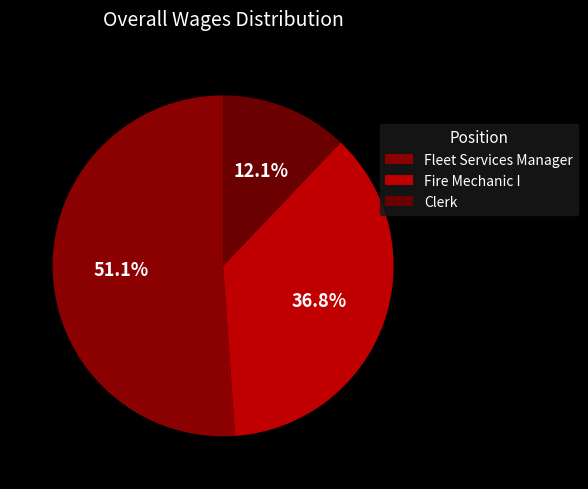

To the nearest percent, what is the difference between the largest and smallest slice percentages?

39%